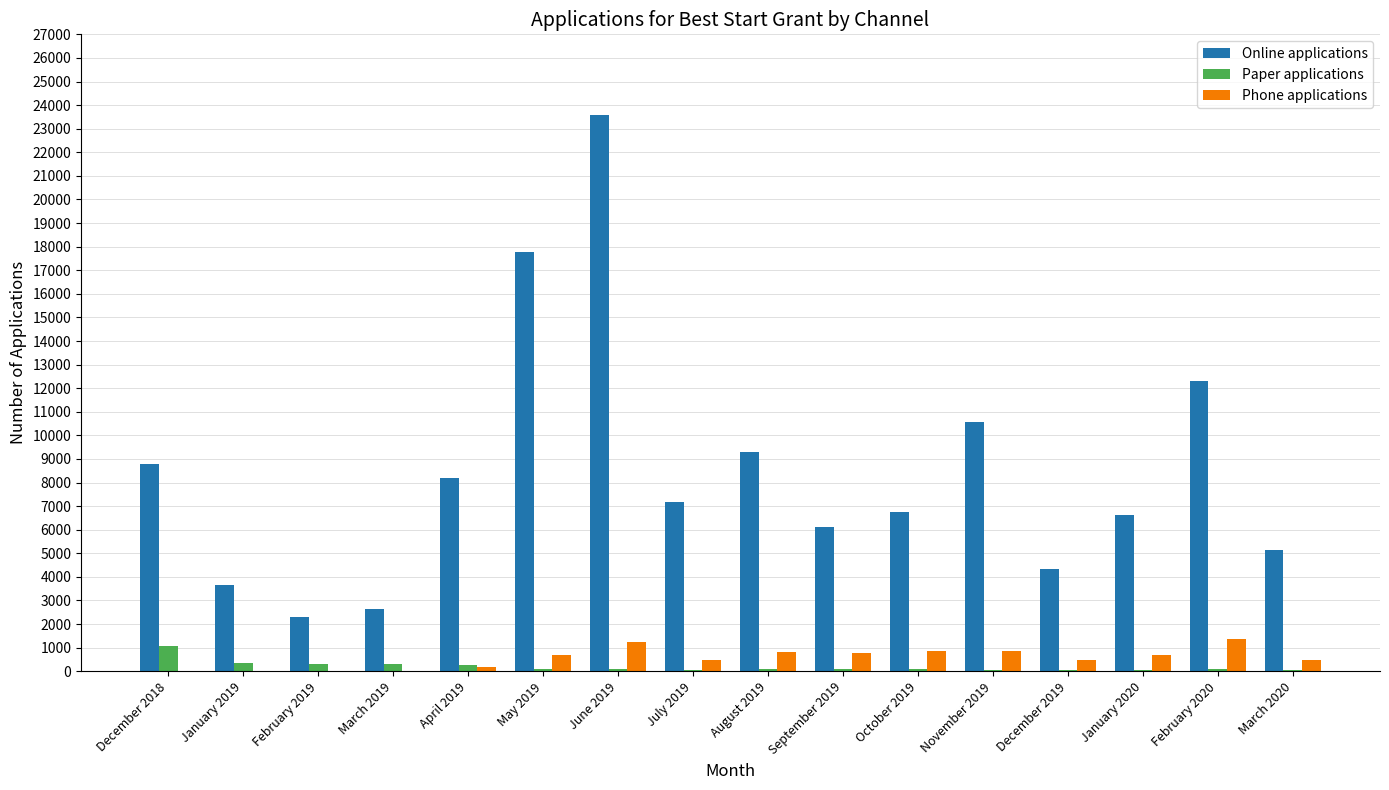

What is the sum of all Online applications values?

135190